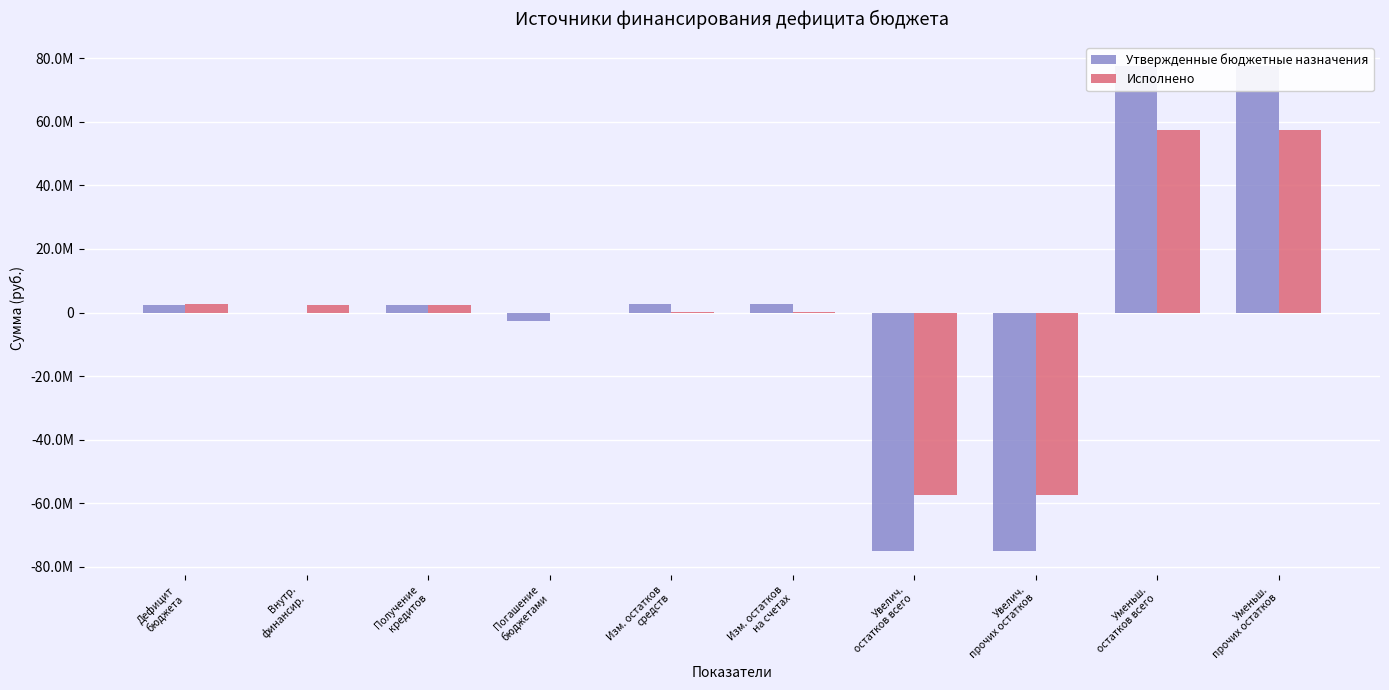

What is the sum of the Утвержденные бюджетные назначения values at Изм. остатков
средств and Дефицит
бюджета?

5005698.6